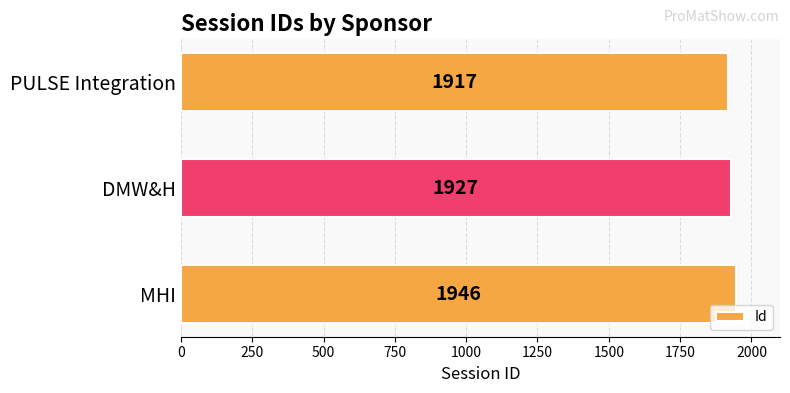

Approximately how many times larger is the value at MHI compared to PULSE Integration?

1.0